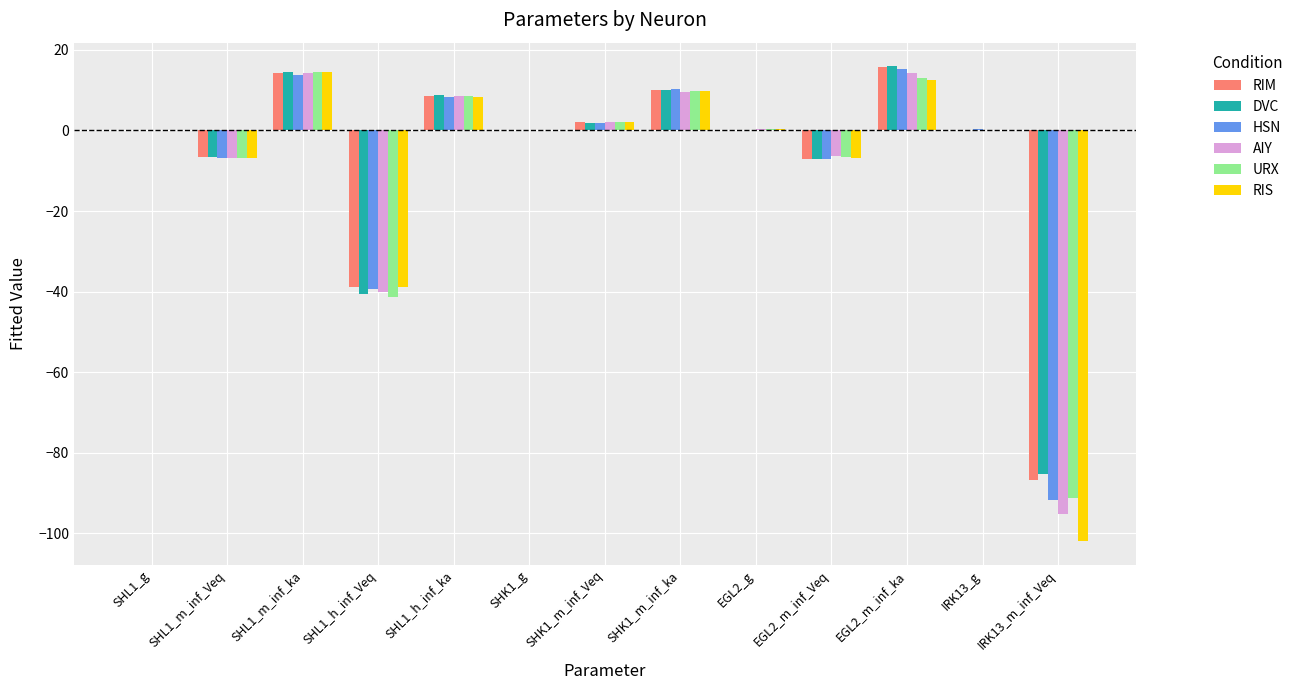

What is the average value of the RIM series?

-6.8